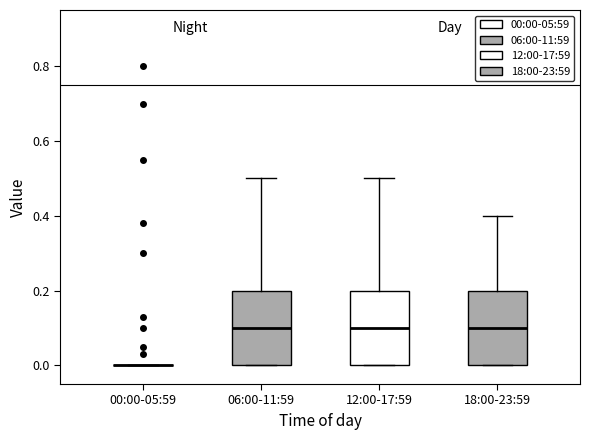

Reading left to right, read every box against the y-axis: the position of its median line, the range the box covers, and the ends of its whiskers. The values are not printed on the chart, so give them approximately, as read against the axis.

00:00-05:59: box collapsed to a line at 0.0, whiskers 0.0 to 0.0
06:00-11:59: median 0.1, box 0.0 to 0.2, whiskers 0.0 to 0.5
12:00-17:59: median 0.1, box 0.0 to 0.2, whiskers 0.0 to 0.5
18:00-23:59: median 0.1, box 0.0 to 0.2, whiskers 0.0 to 0.4